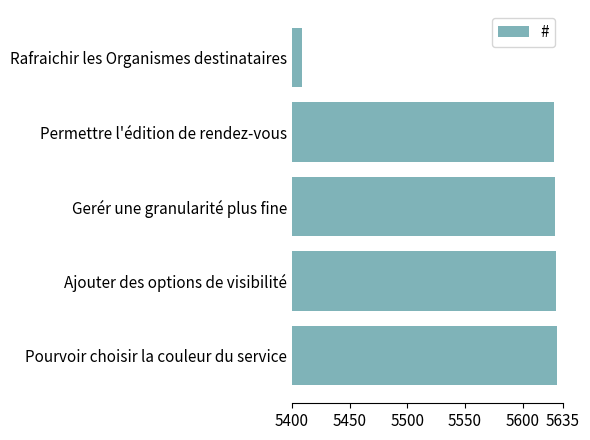

Are the bars horizontal?

Yes